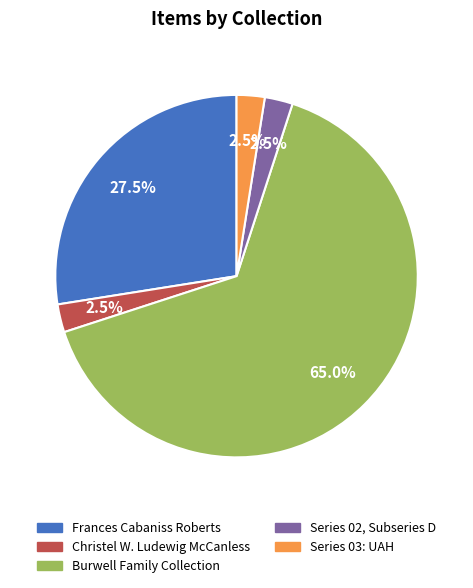

To the nearest percent, what portion does Burwell Family Collection represent?

65%